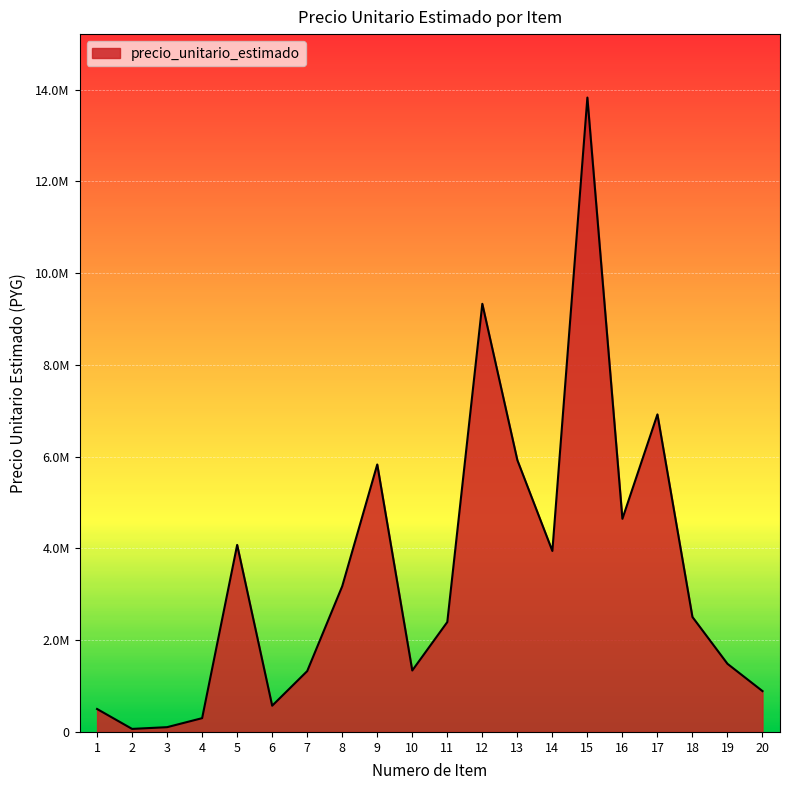

At which category does the chart reach its minimum across all series?

2